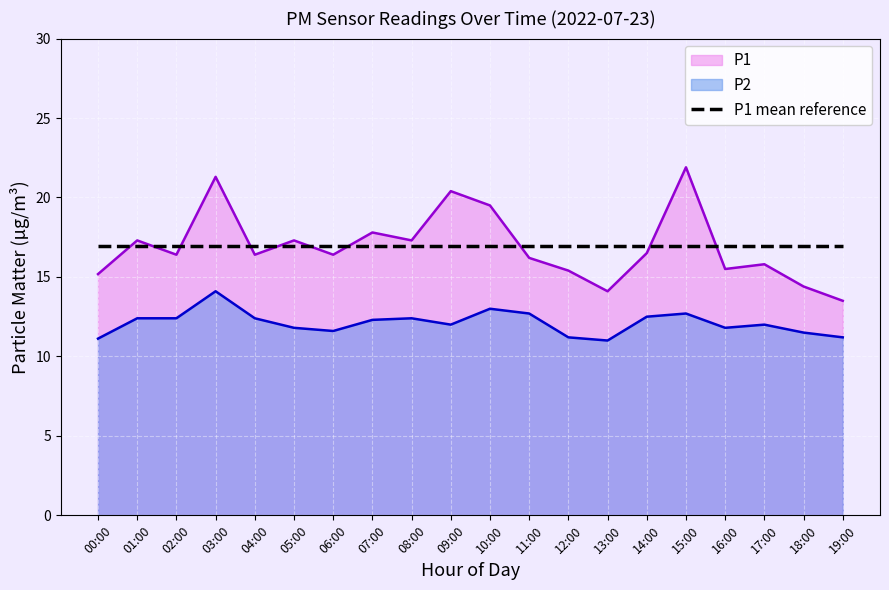

What are all the series names shown in the legend?

P1, P2, P1 mean reference